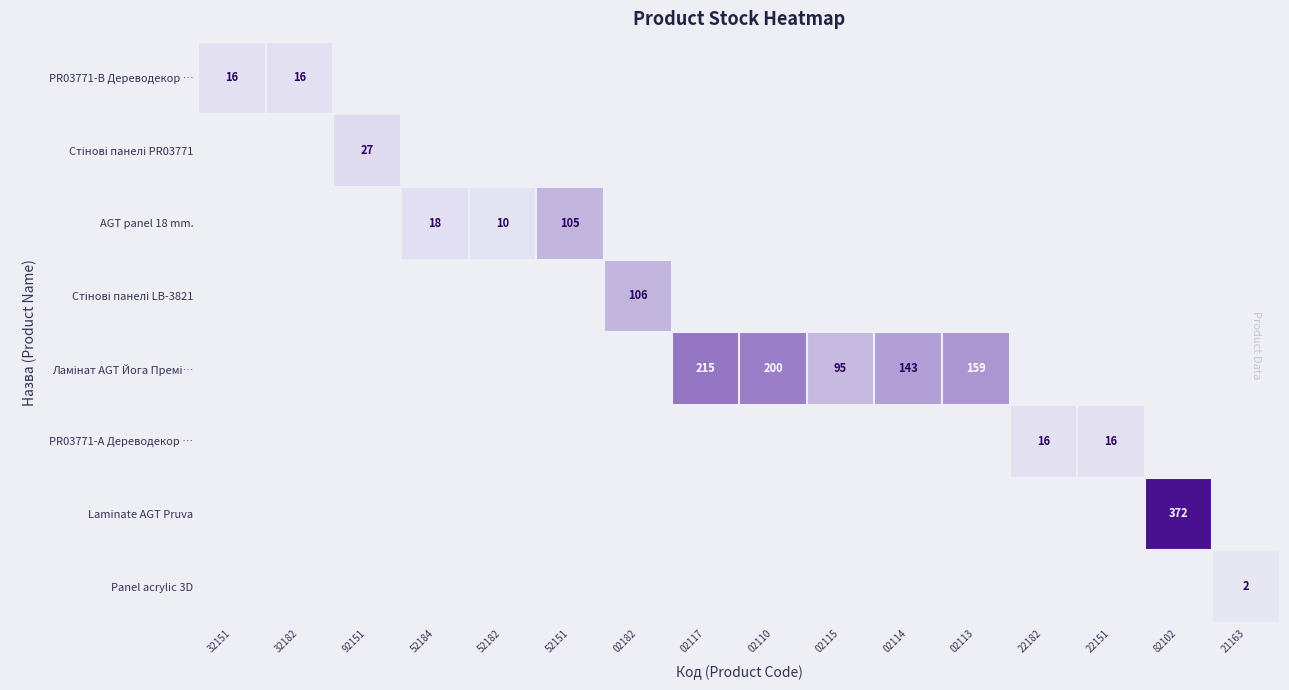

Count the number of categories in the chart.

16